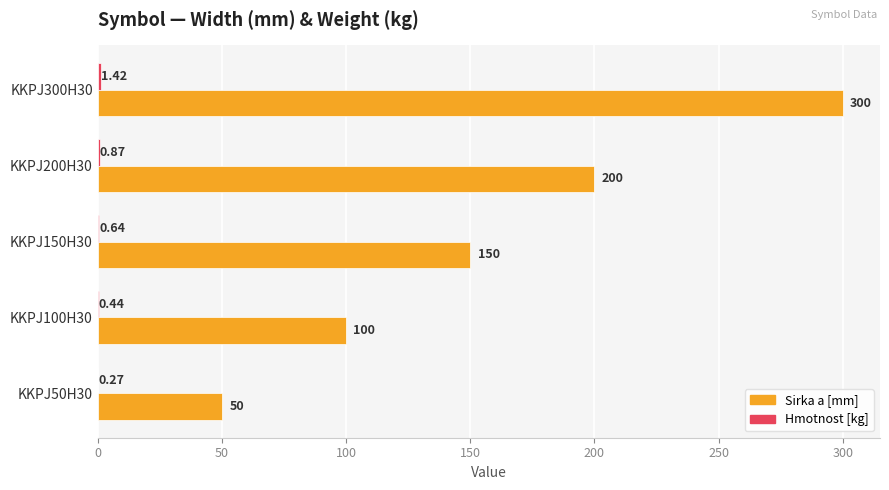

Which series has the largest total across all categories?

Sirka a [mm]